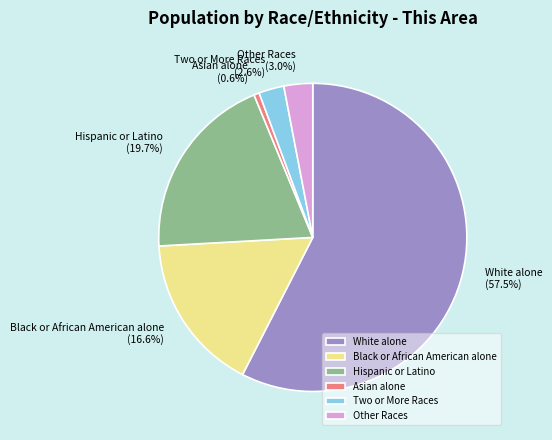

Is there any slice that represents more than half of the pie?

Yes